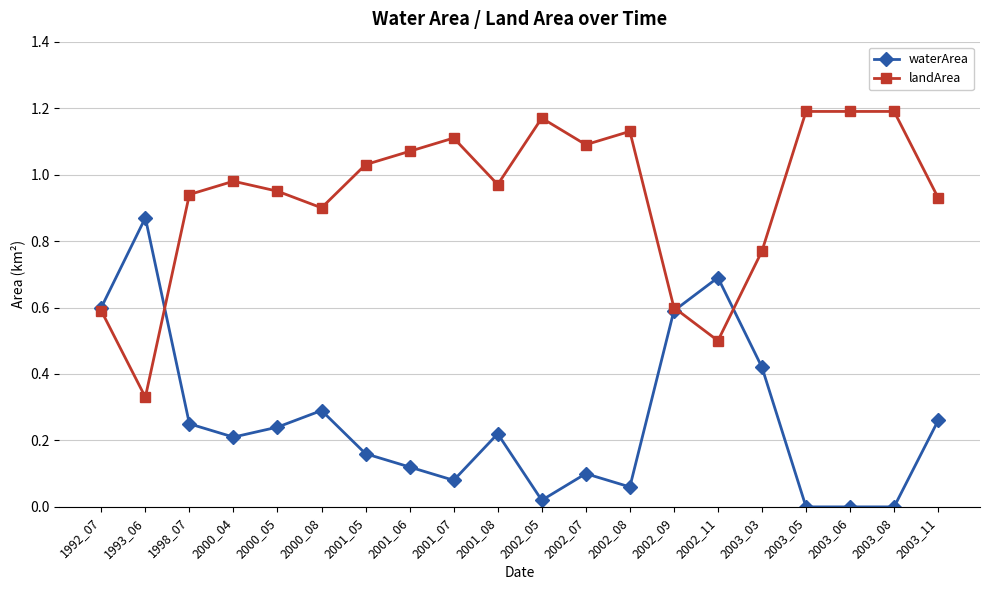

How many lines are shown in the chart?

2